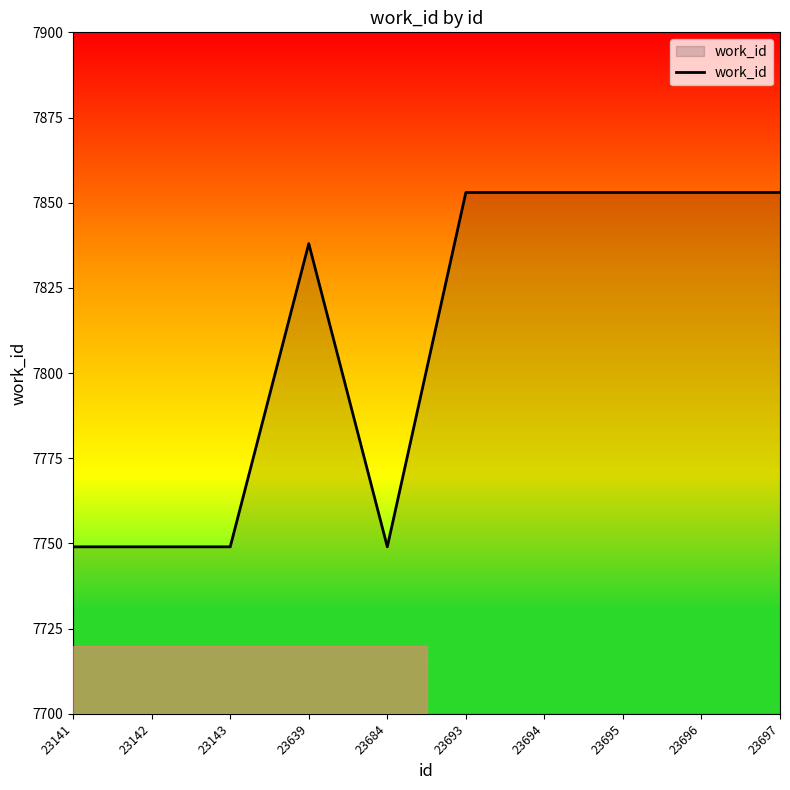

Approximately how many times larger is the value at 23693 compared to 23695?

1.0